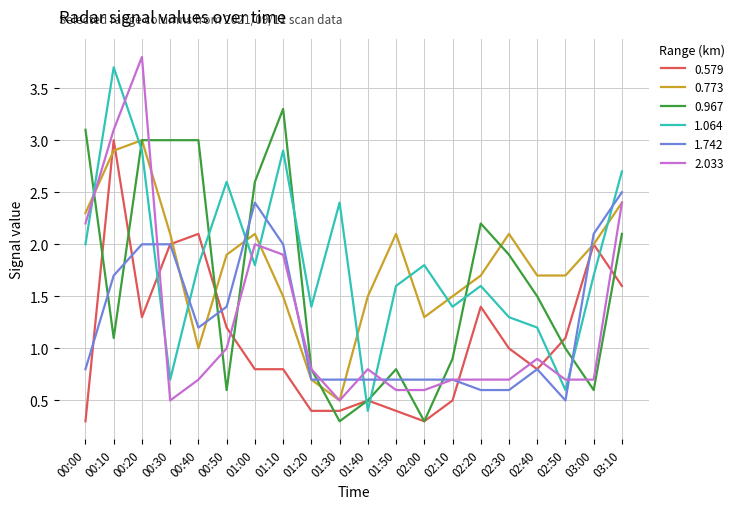

What is the maximum value for 1.742?

2.5